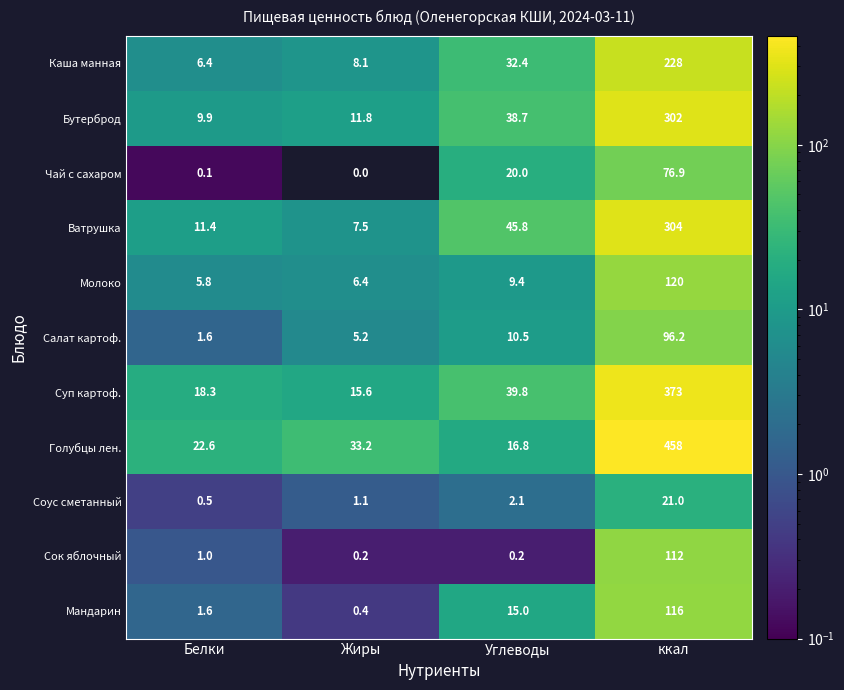

What is the difference between the second highest and second lowest values in the Молоко series?

3.0